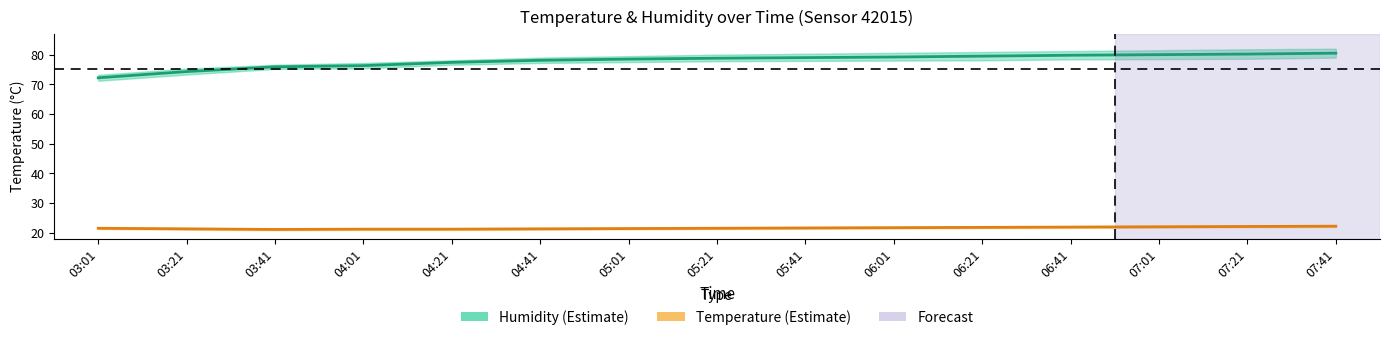

How many categories are shown in the chart?

15